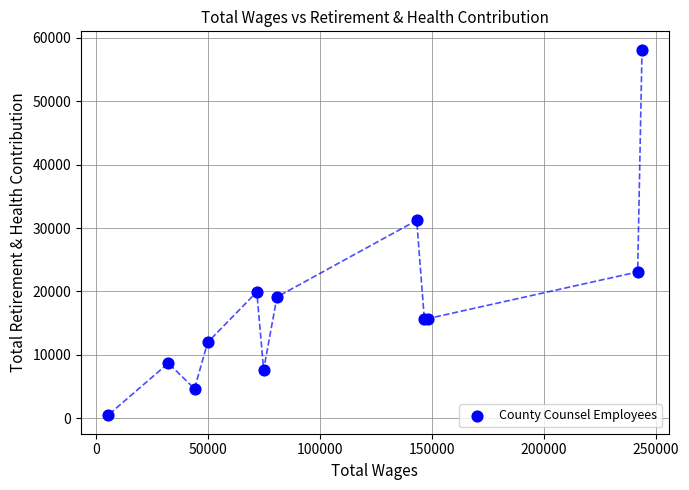

What Y value in the scatter plot is closest to 29296?

31215